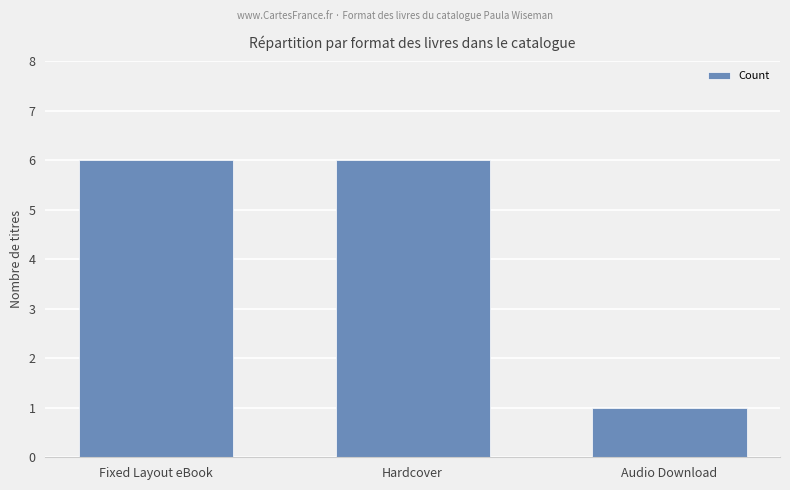

Which label corresponds to the smallest value in the chart?

Audio Download